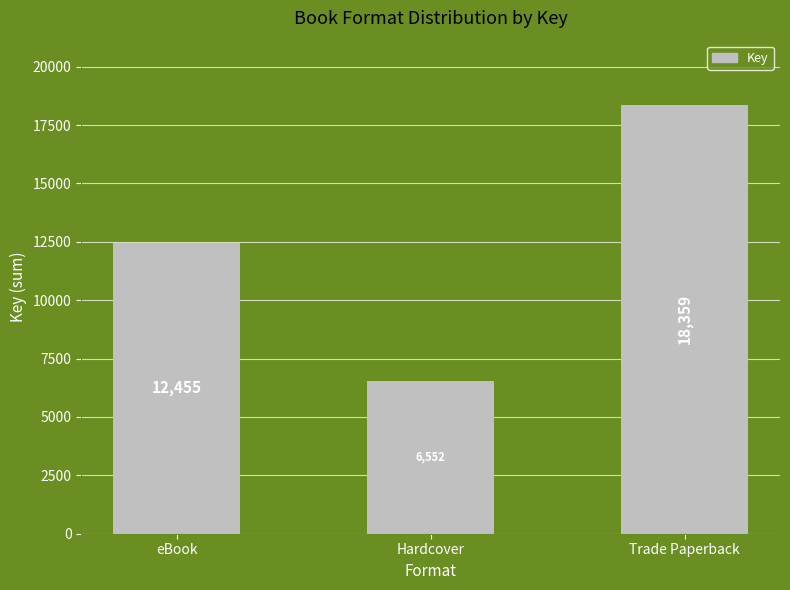

Approximately how many times larger is the value at Trade Paperback compared to Hardcover?

2.8